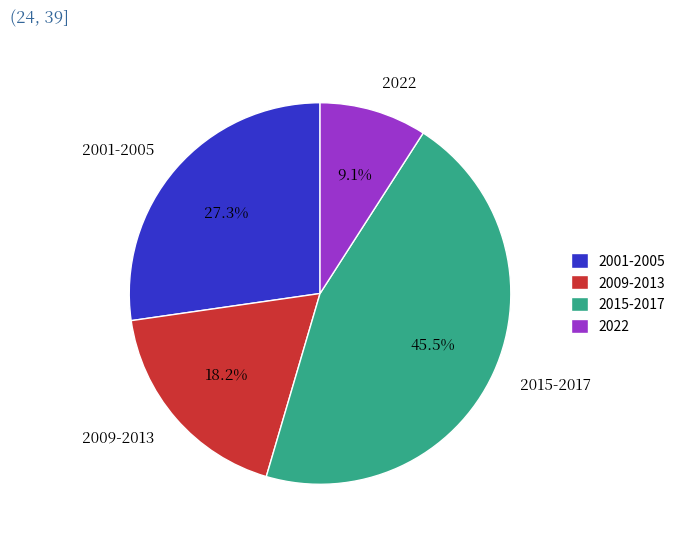

Rank the categories by value from lowest to highest.

2022, 2009-2013, 2001-2005, 2015-2017